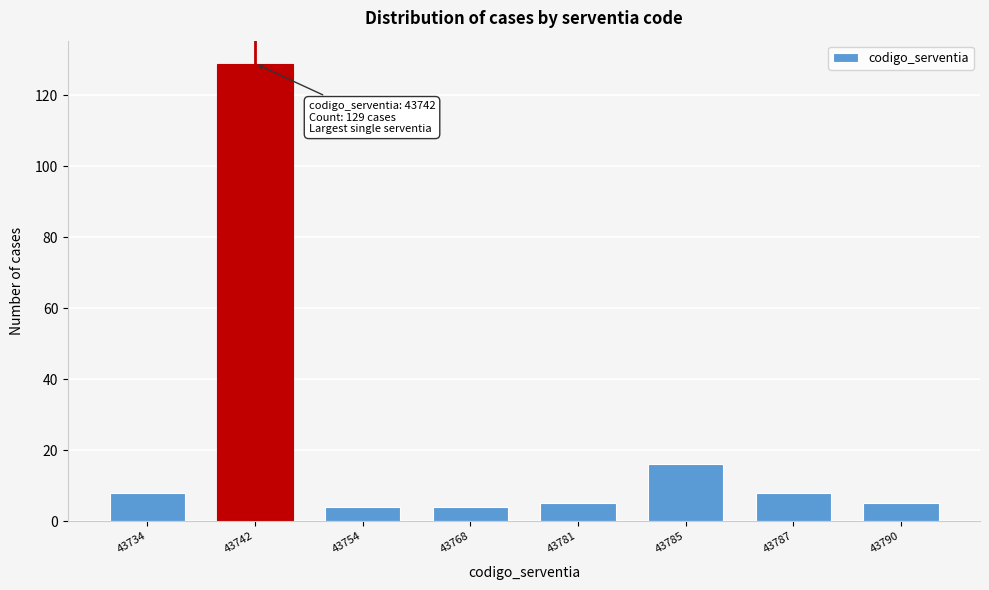

Reading left to right, transcribe all the data shown in this chart.

43734=8	43742=129	43754=4	43768=4	43781=5	43785=16	43787=8	43790=5